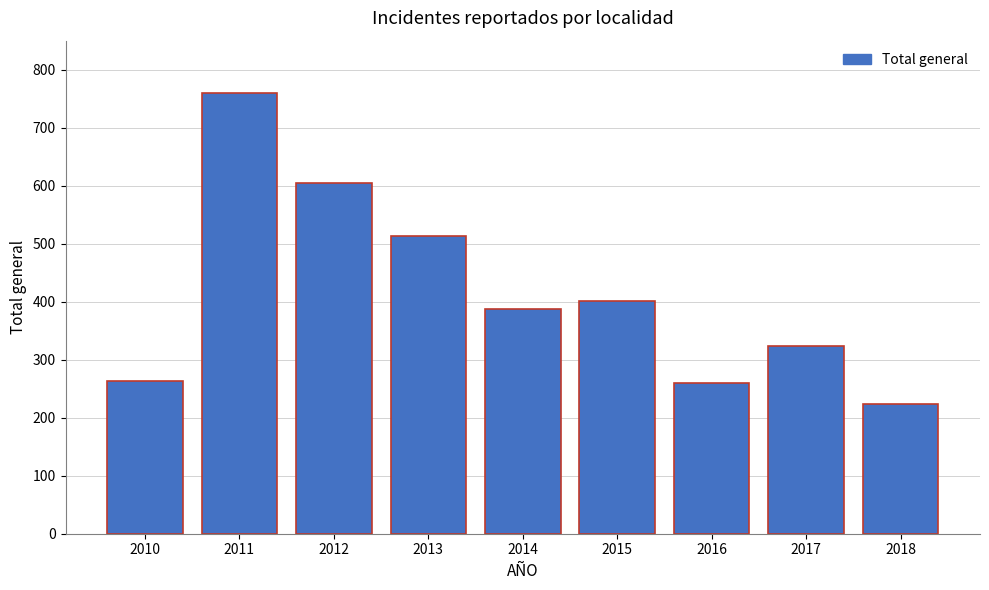

Reading left to right, what are all the values shown in this chart?

2010=264	2011=759	2012=605	2013=514	2014=388	2015=401	2016=259	2017=323	2018=224